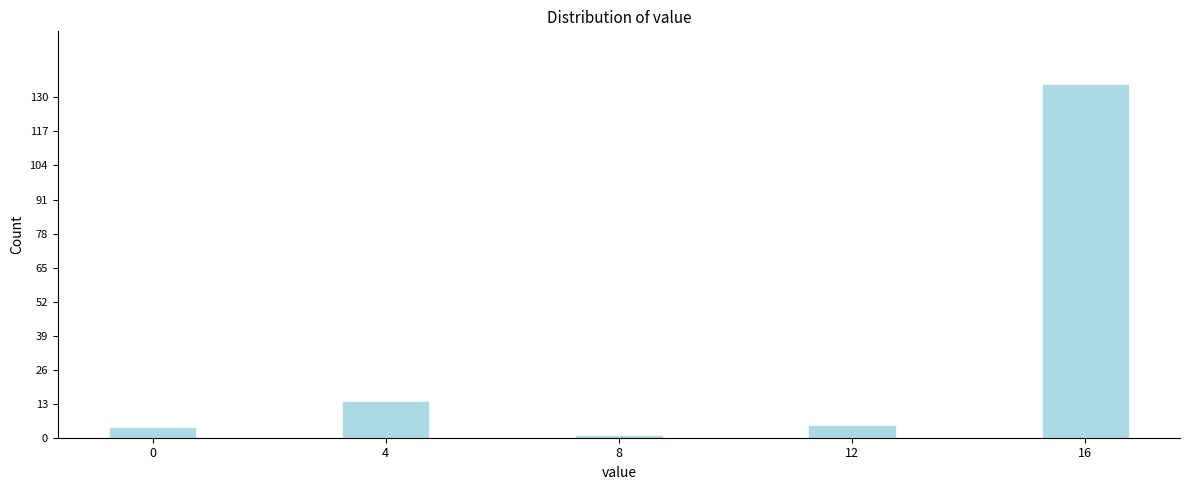

Reading right to left, transcribe all the data shown in this chart.

16=135	12=5	8=1	4=14	0=4